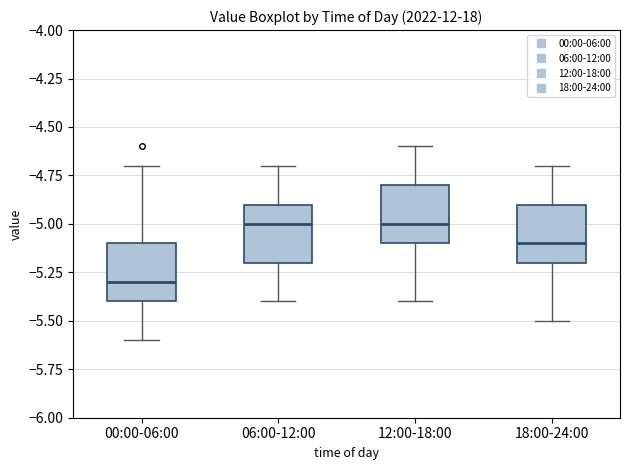

Reading left to right, transcribe this box plot: for each box, give where its median line is, the range the box spans, and where its two whiskers end, as read against the y-axis. The values are not printed on the chart, so give them approximately, as read against the axis.

00:00-06:00: median -5.3, box -5.4 to -5.1, whiskers -5.6 to -4.7
06:00-12:00: median -5.0, box -5.2 to -4.9, whiskers -5.4 to -4.7
12:00-18:00: median -5.0, box -5.1 to -4.8, whiskers -5.4 to -4.6
18:00-24:00: median -5.1, box -5.2 to -4.9, whiskers -5.5 to -4.7